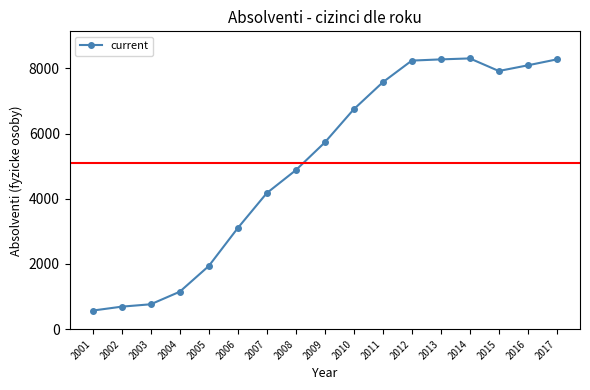

Does the chart have visible grid lines?

No